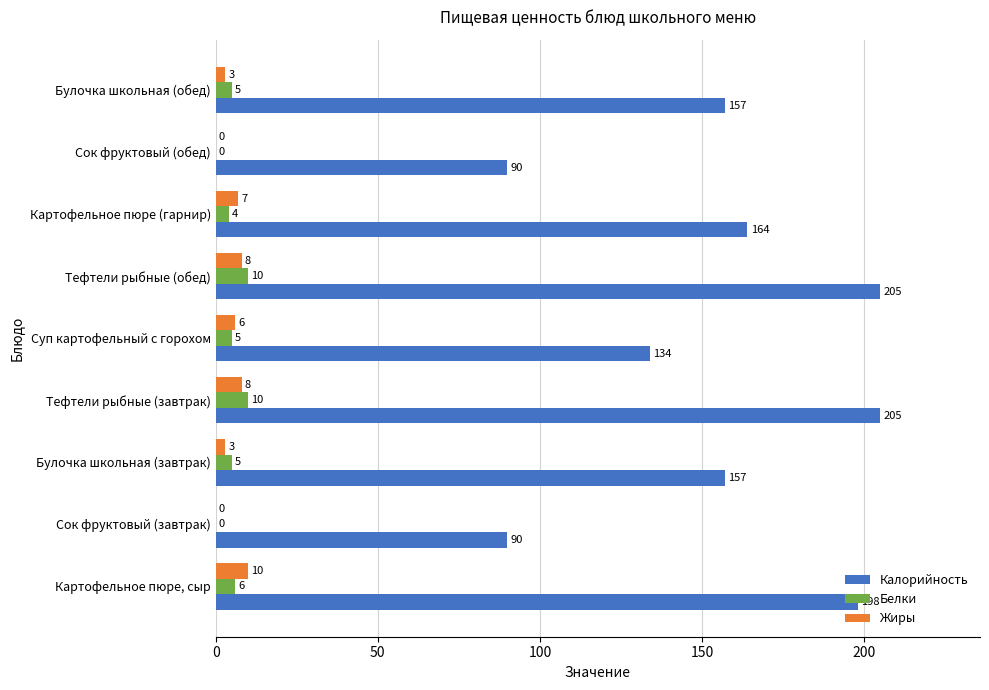

Is the value of Калорийность at Сок фруктовый (обед) greater than the value of Белки at Картофельное пюре, сыр?

Yes